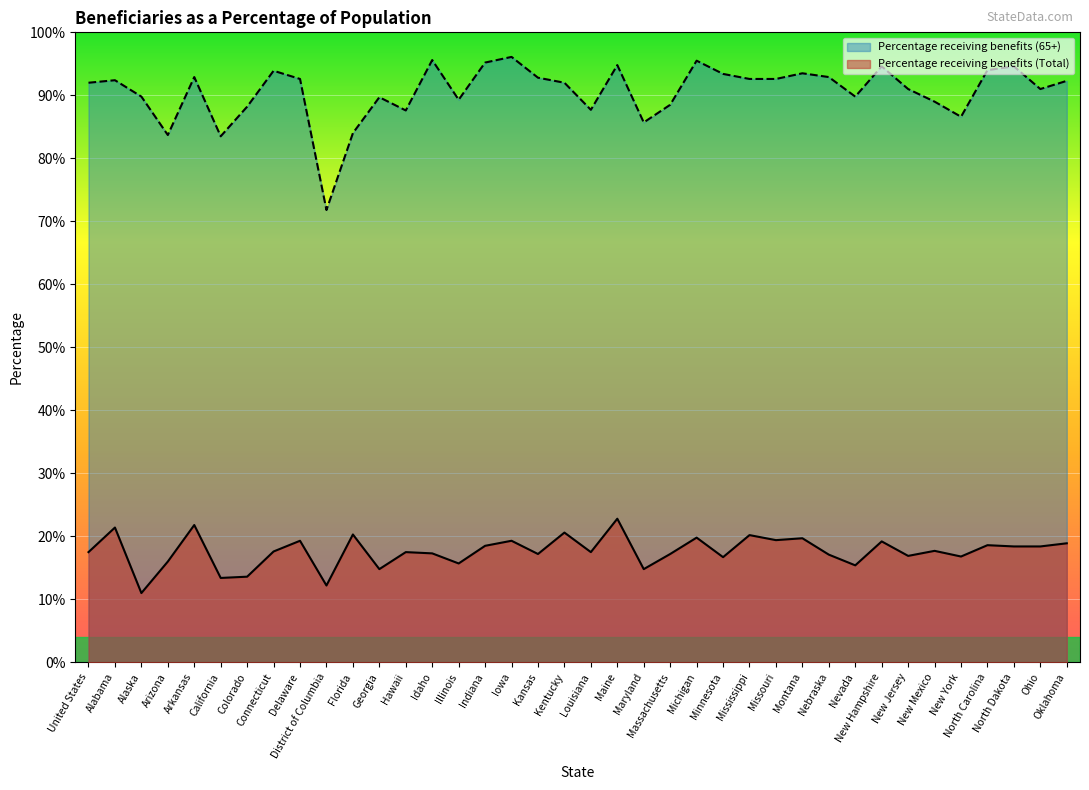

What is the value of the Percentage receiving benefits (Total) point at the 32nd from the left?

16.9